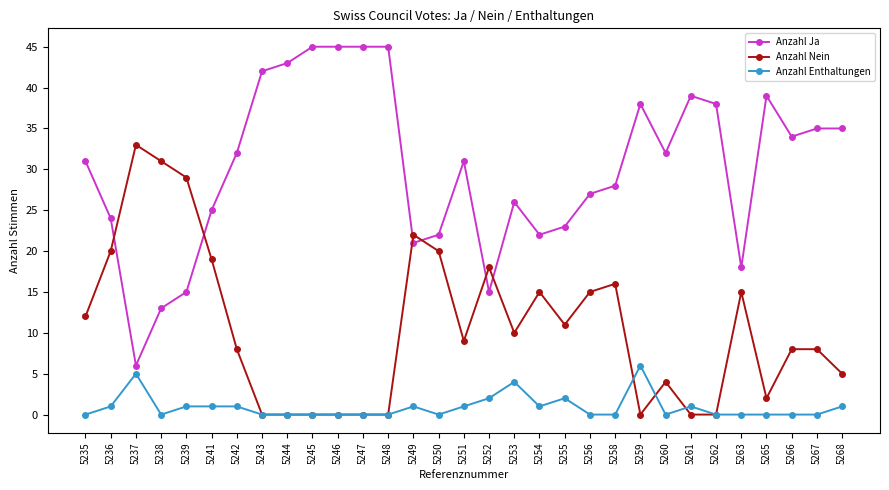

What is the maximum value for Anzahl Enthaltungen?

6